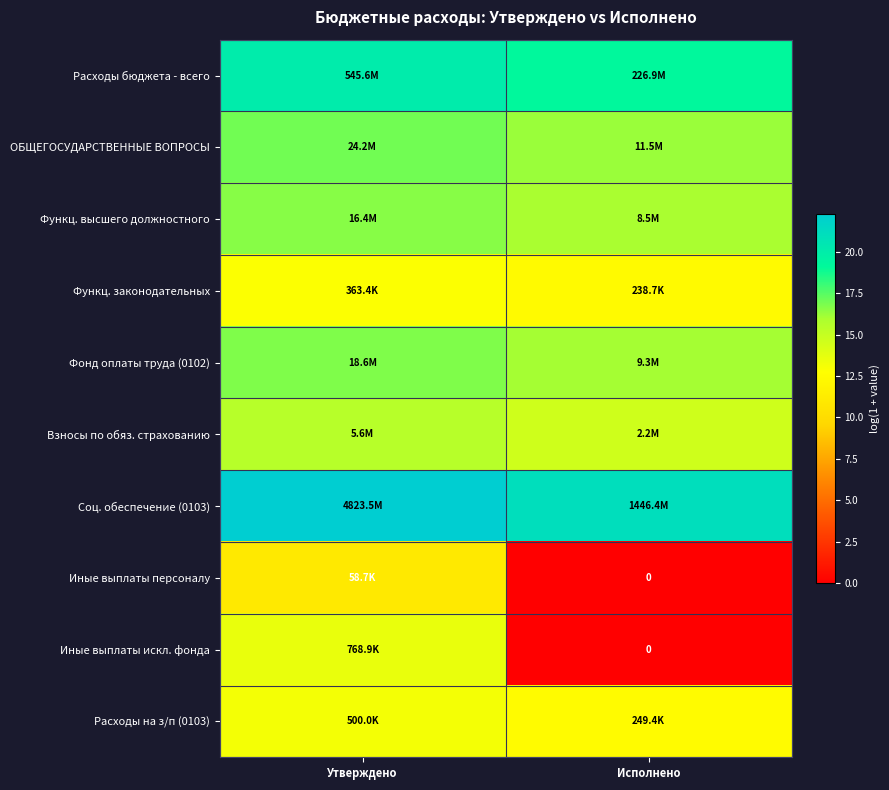

Rank the series by their maximum value, from lowest to highest.

Иные выплаты персоналу, Функц. законодательных, Расходы на з/п (0103), Иные выплаты искл. фонда, Взносы по обяз. страхованию, Функц. высшего должностного, Фонд оплаты труда (0102), ОБЩЕГОСУДАРСТВЕННЫЕ ВОПРОСЫ, Расходы бюджета - всего, Соц. обеспечение (0103)